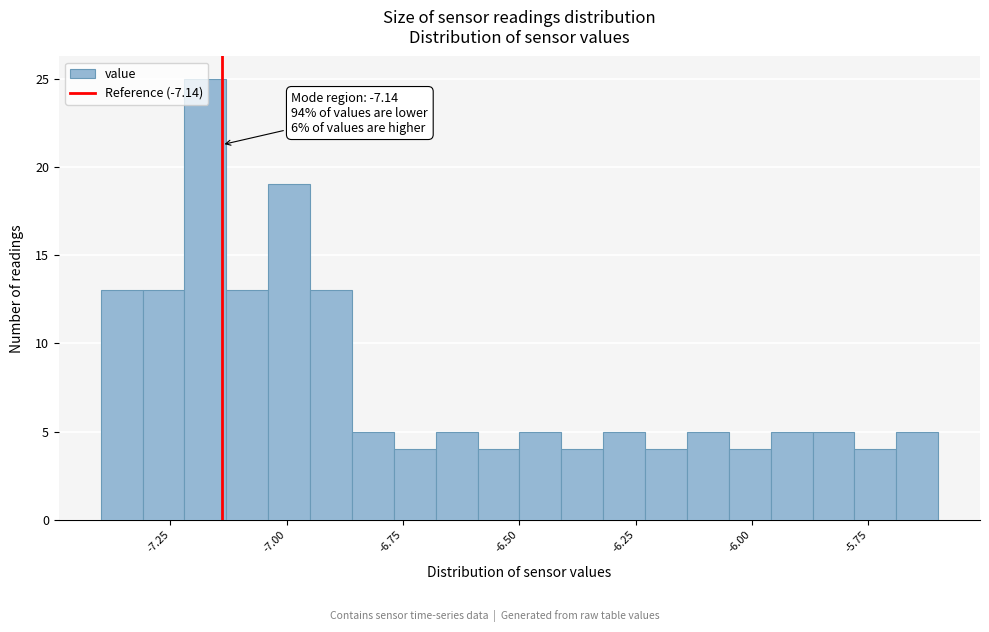

Around what value on the x-axis is the tallest bar? Give the approximate position of its centre, as read against the axis.

-7.15